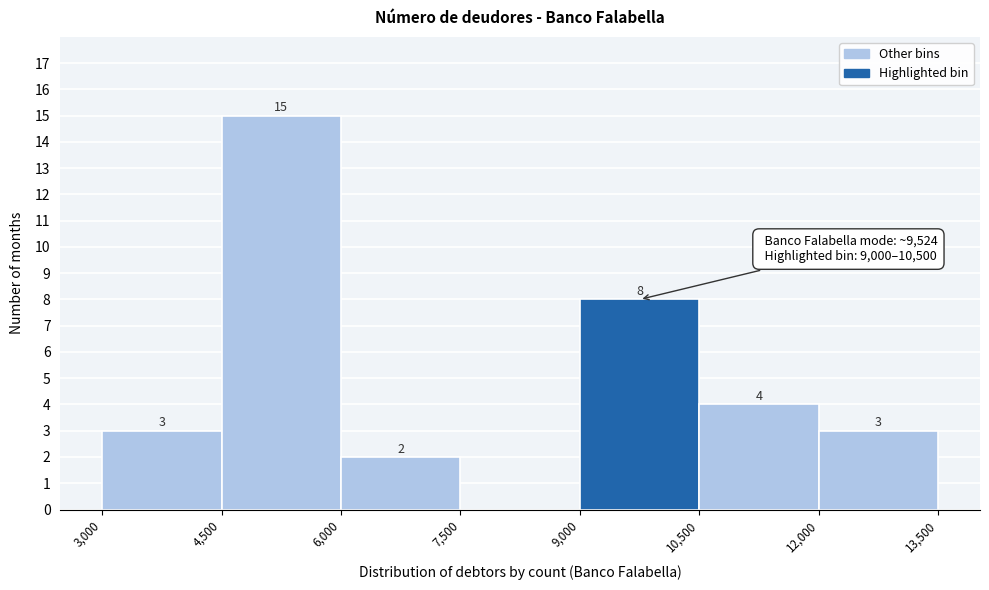

Which range on the x-axis has the tallest bar?

4,500 to 6,000